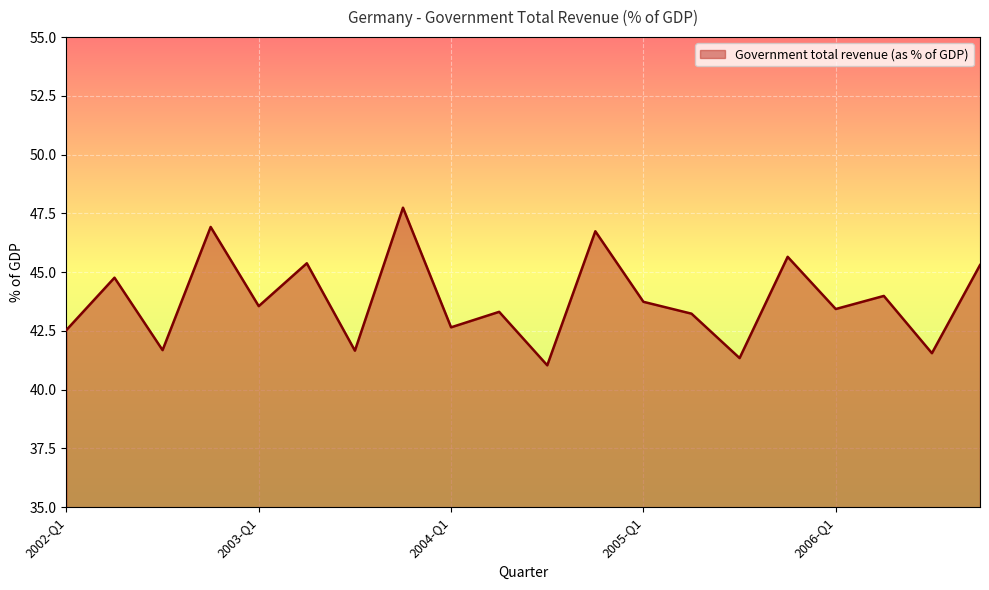

Count the number of categories in the chart.

20